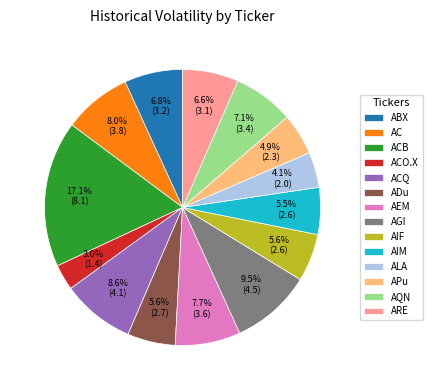

Which category has the biggest portion of the pie?

ACB